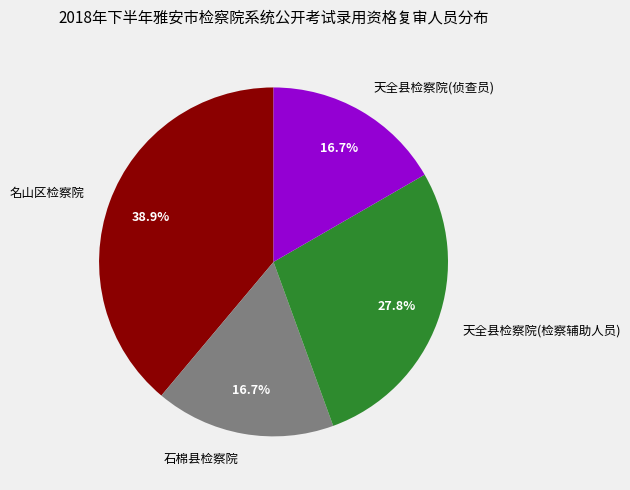

To the nearest percent, what percentage of the pie is 天全县检察院(检察辅助人员)?

28%